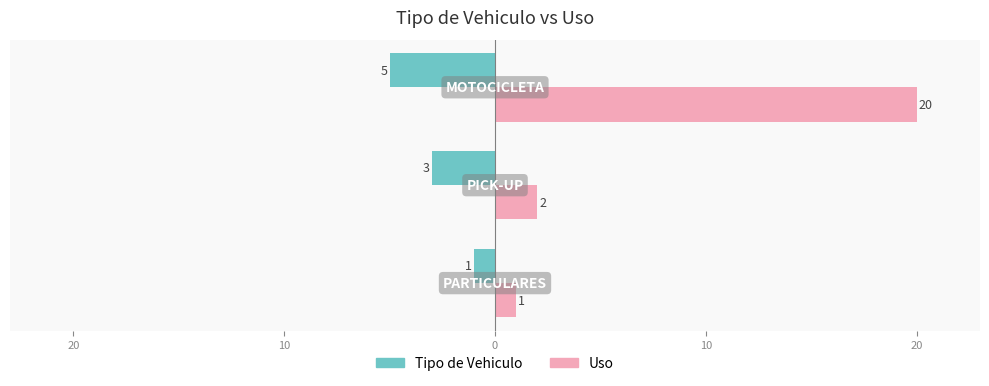

Rank the series by their average value, from lowest to highest.

Tipo de Vehiculo, Uso